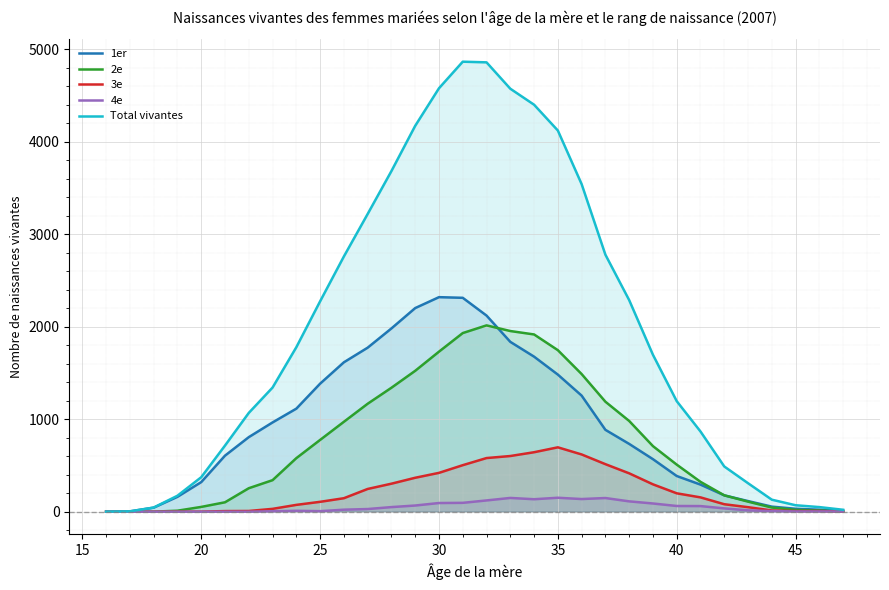

Which series has the largest total across all categories?

Total vivantes